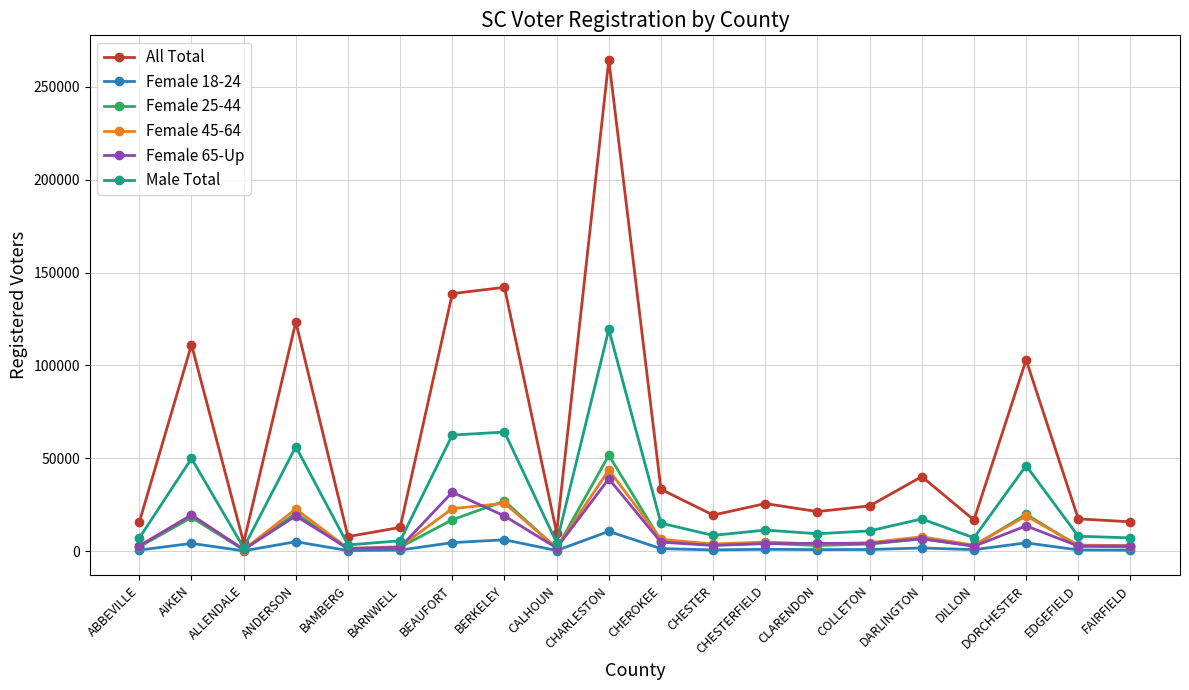

What are all the series names shown in the legend?

All Total, Female 18-24, Female 25-44, Female 45-64, Female 65-Up, Male Total